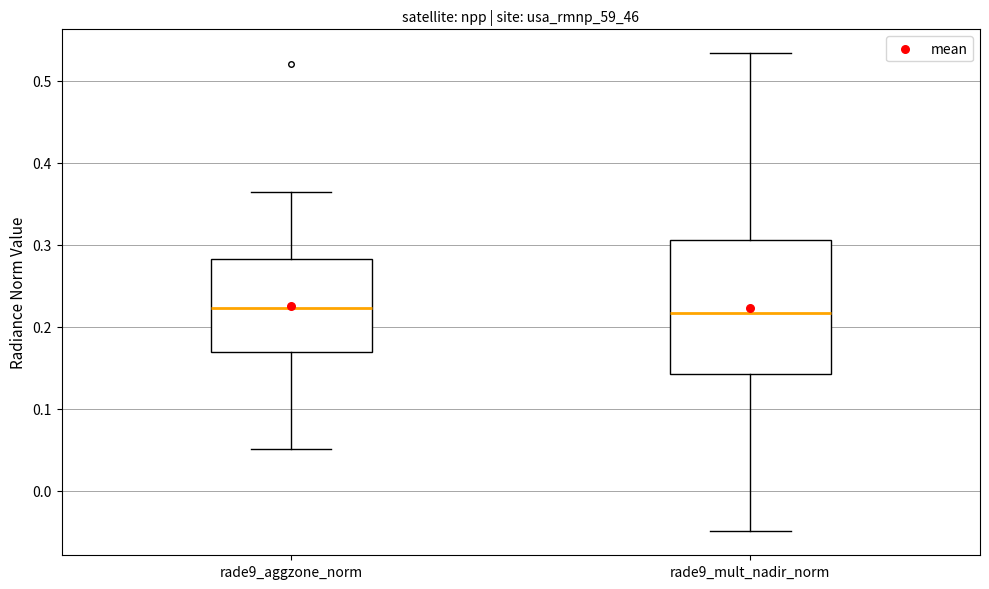

Comparing the boxes themselves (not the whiskers), which one is the tallest?

rade9_mult_nadir_norm